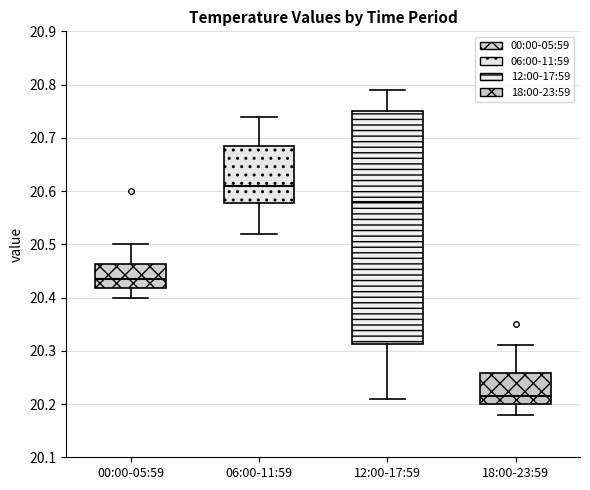

Reading left to right, read every box against the y-axis: the position of its median line, the range the box covers, and the ends of its whiskers. The values are not printed on the chart, so give them approximately, as read against the axis.

00:00-05:59: median 20.44, box 20.42 to 20.46, whiskers 20.40 to 20.50
06:00-11:59: median 20.61, box 20.58 to 20.69, whiskers 20.52 to 20.74
12:00-17:59: median 20.58, box 20.31 to 20.75, whiskers 20.21 to 20.79
18:00-23:59: median 20.22, box 20.20 to 20.26, whiskers 20.18 to 20.31